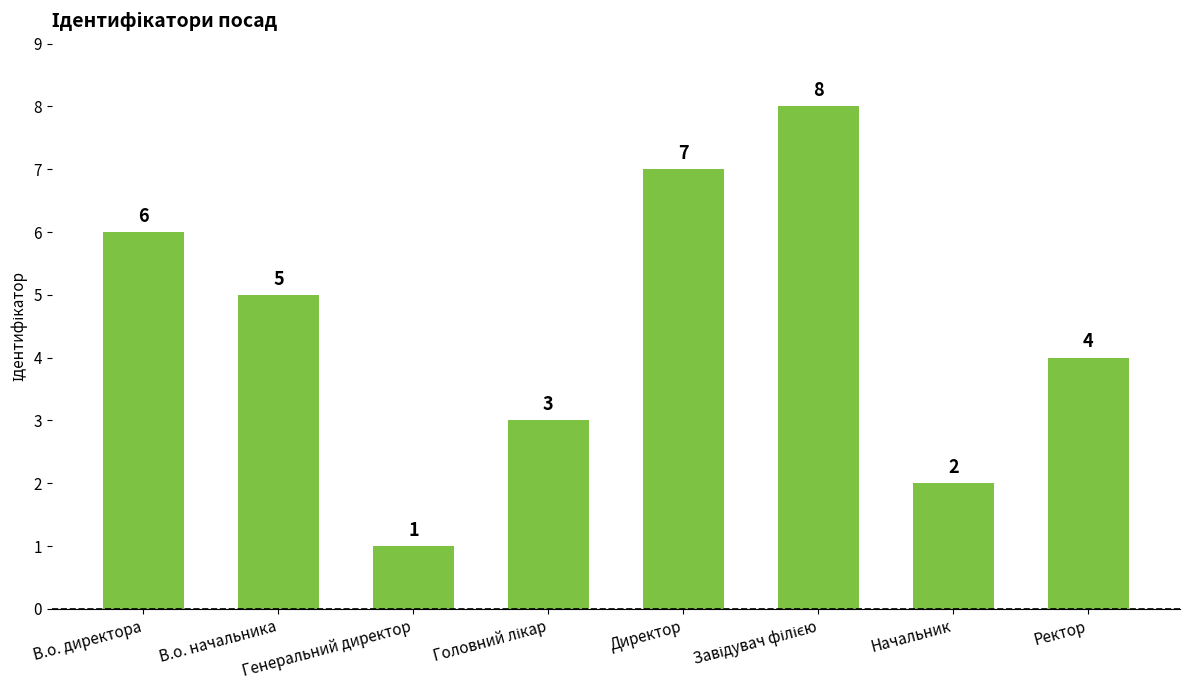

What is the maximum value shown in the chart?

8